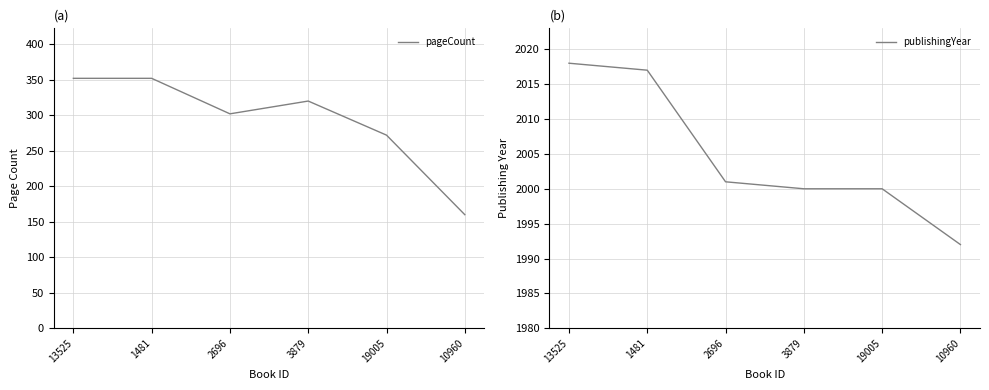

What is the sum of all pageCount values?

1758